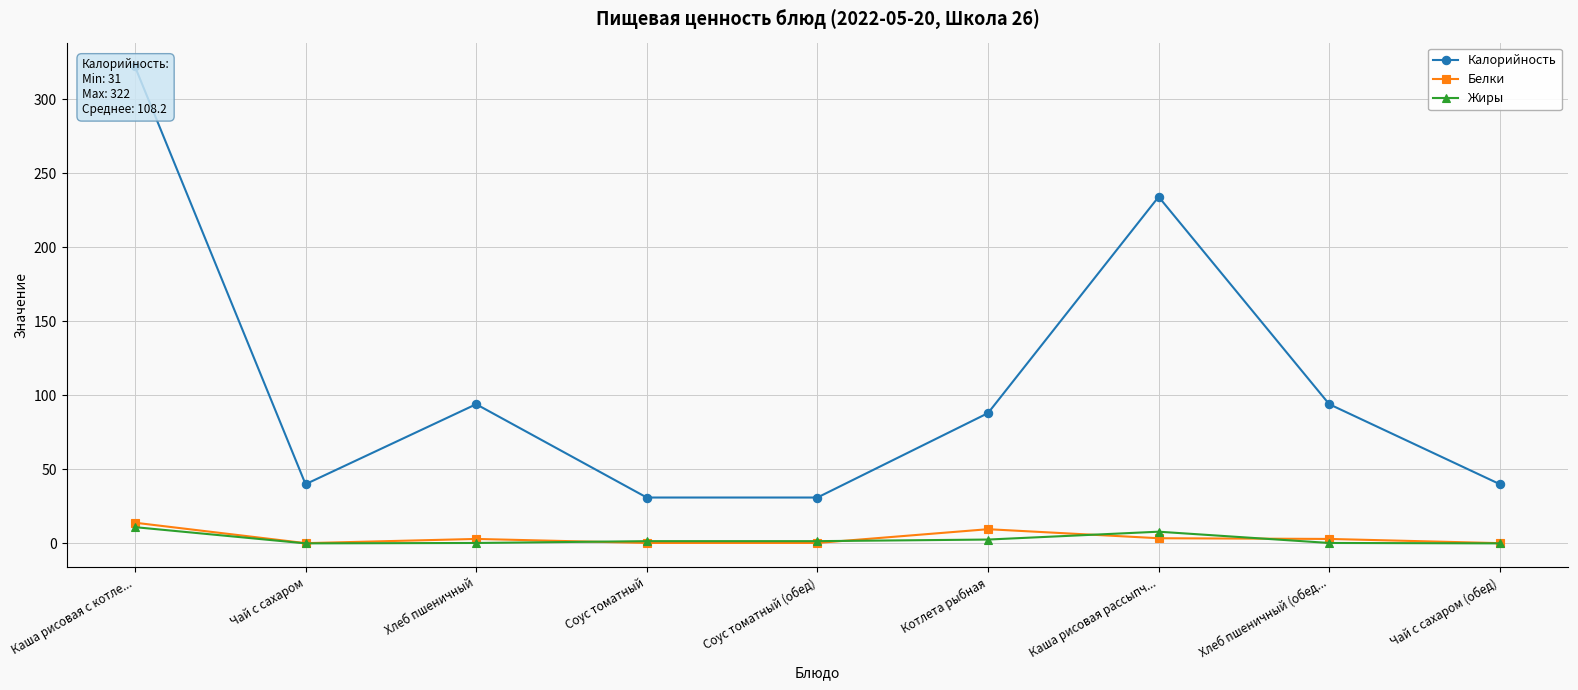

What is the value of the Жиры point at the 9th from the left?

0.1